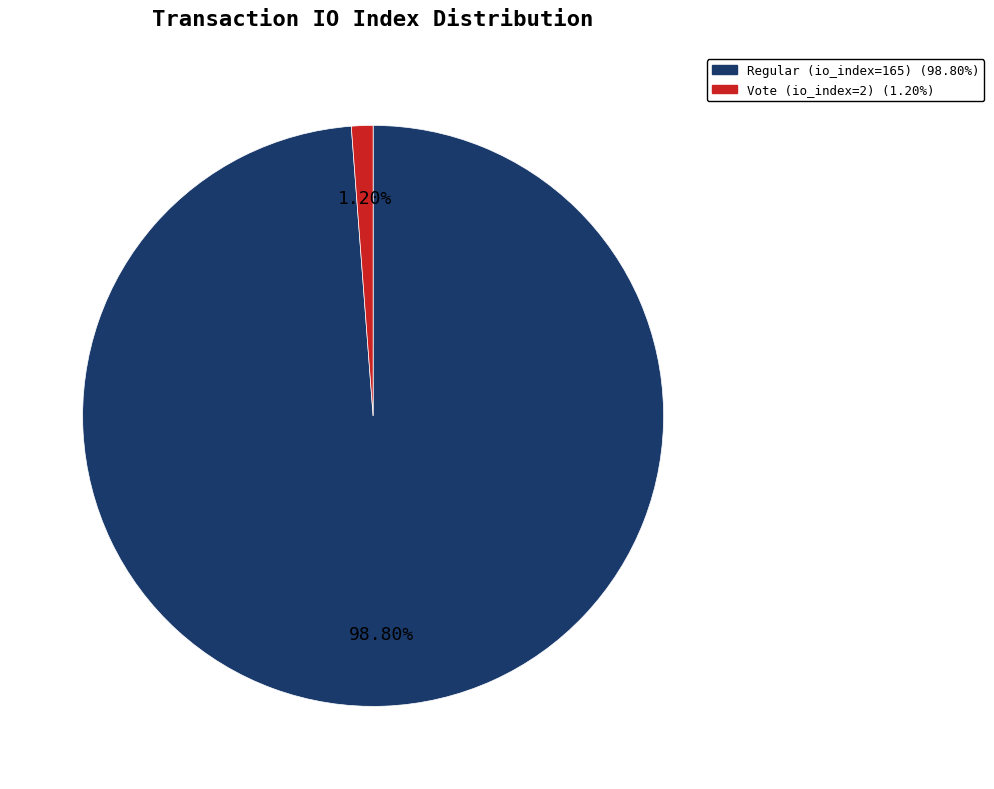

To the nearest percent, what is the combined percentage of Vote (io_index=2) and Regular (io_index=165)?

100%